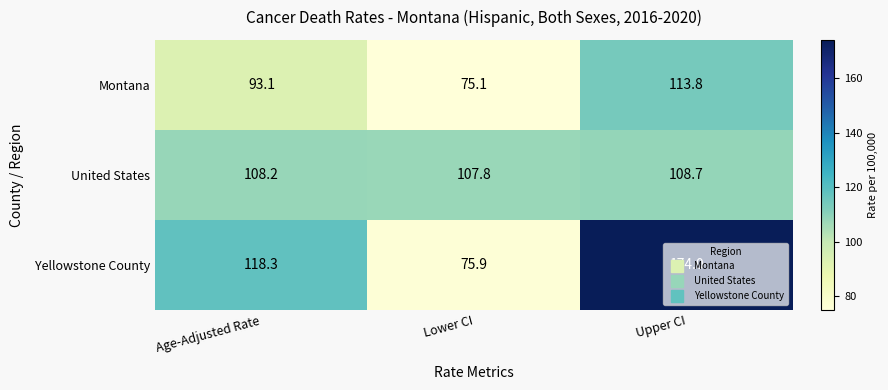

What is the highest value of the Montana series?

113.8